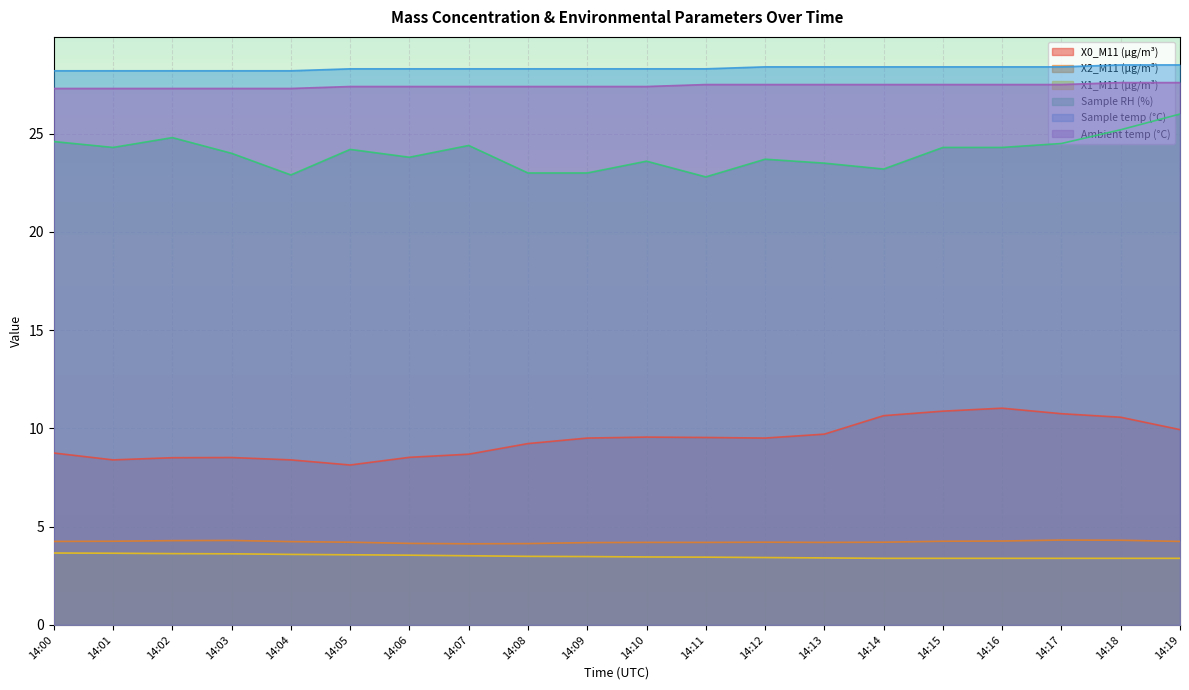

The value of X1_M11 (μg/m³) at 14:04 is 1.5. True or false?

False